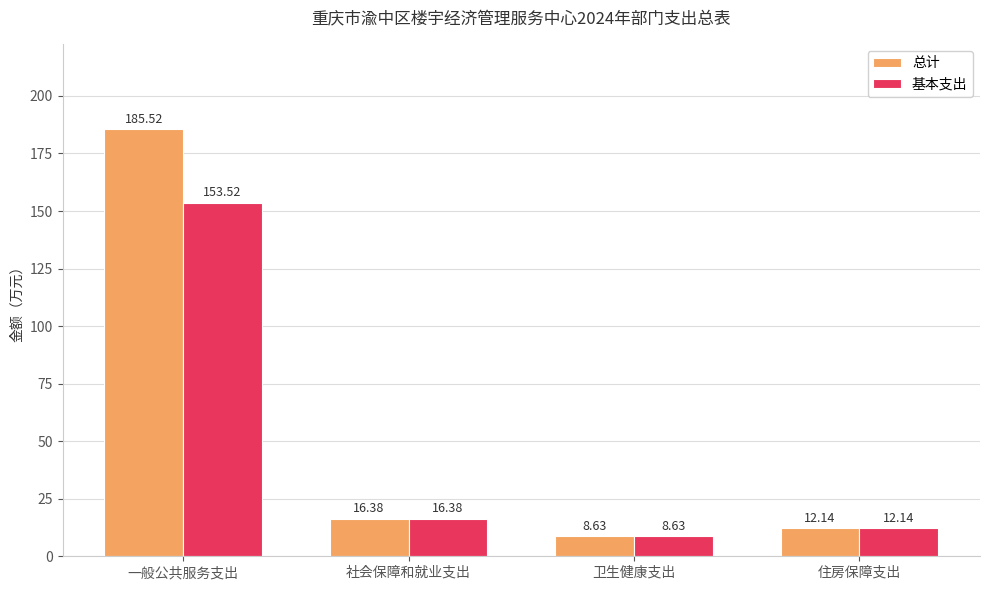

List the labels in order of 基本支出 value, largest first.

一般公共服务支出, 社会保障和就业支出, 住房保障支出, 卫生健康支出